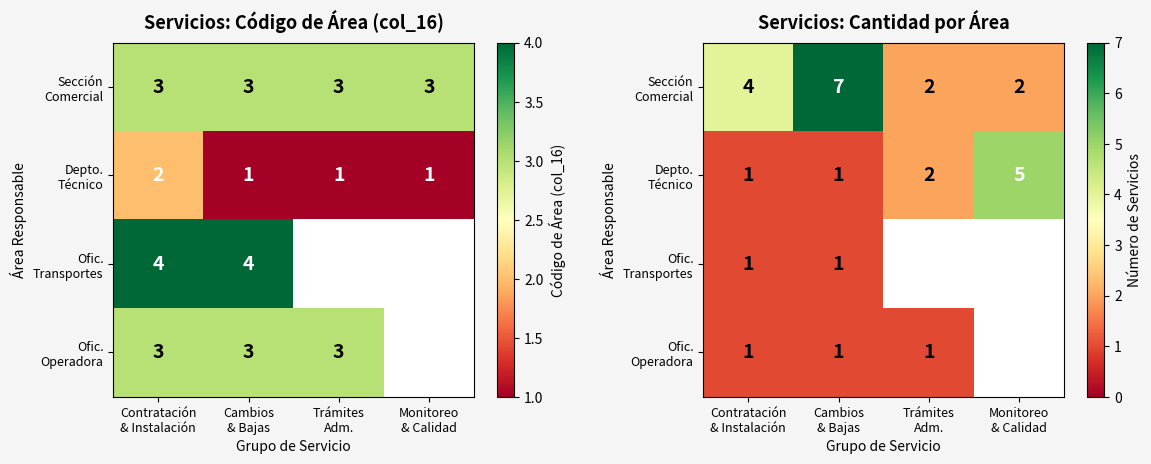

Between Contratación & Instalación and Cambios & Bajas, which series saw the biggest shift?

Sección Comercial